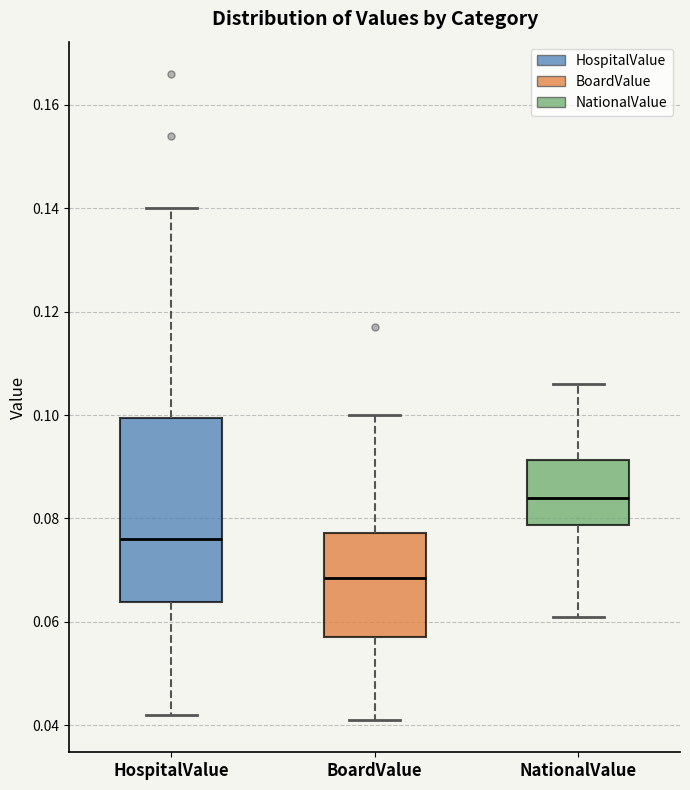

Reading left to right, read every box against the y-axis: the position of its median line, the range the box covers, and the ends of its whiskers. The values are not printed on the chart, so give them approximately, as read against the axis.

HospitalValue: median 0.076, box 0.064 to 0.100, whiskers 0.042 to 0.140
BoardValue: median 0.068, box 0.058 to 0.078, whiskers 0.042 to 0.100
NationalValue: median 0.084, box 0.078 to 0.092, whiskers 0.062 to 0.106